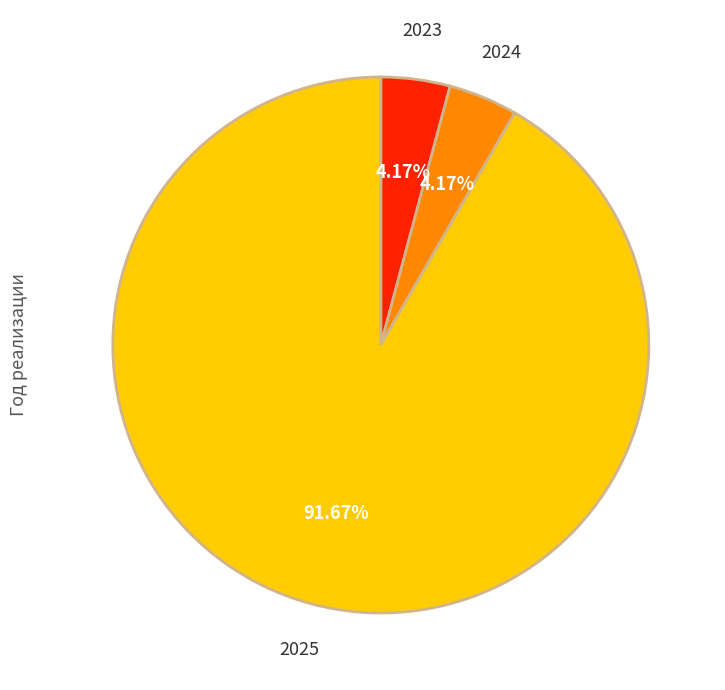

Is there any slice that represents more than half of the pie?

Yes